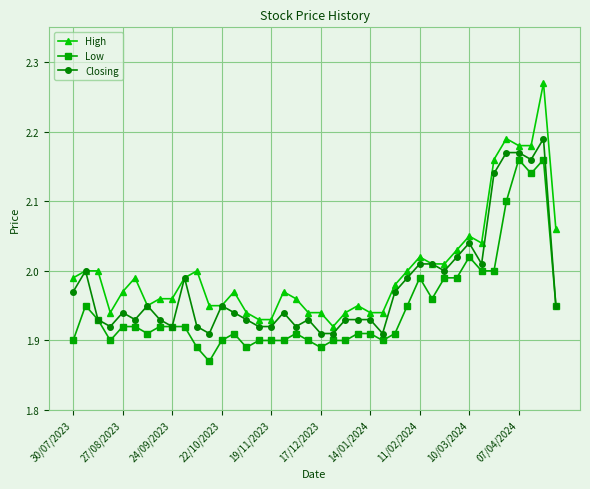

Which series has the largest range (max minus min)?

High